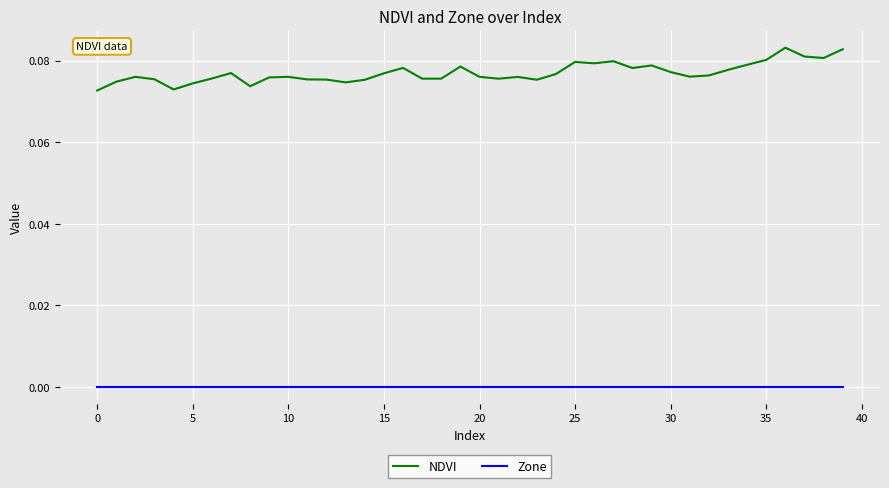

Rank the series by their average value, from highest to lowest.

NDVI, Zone